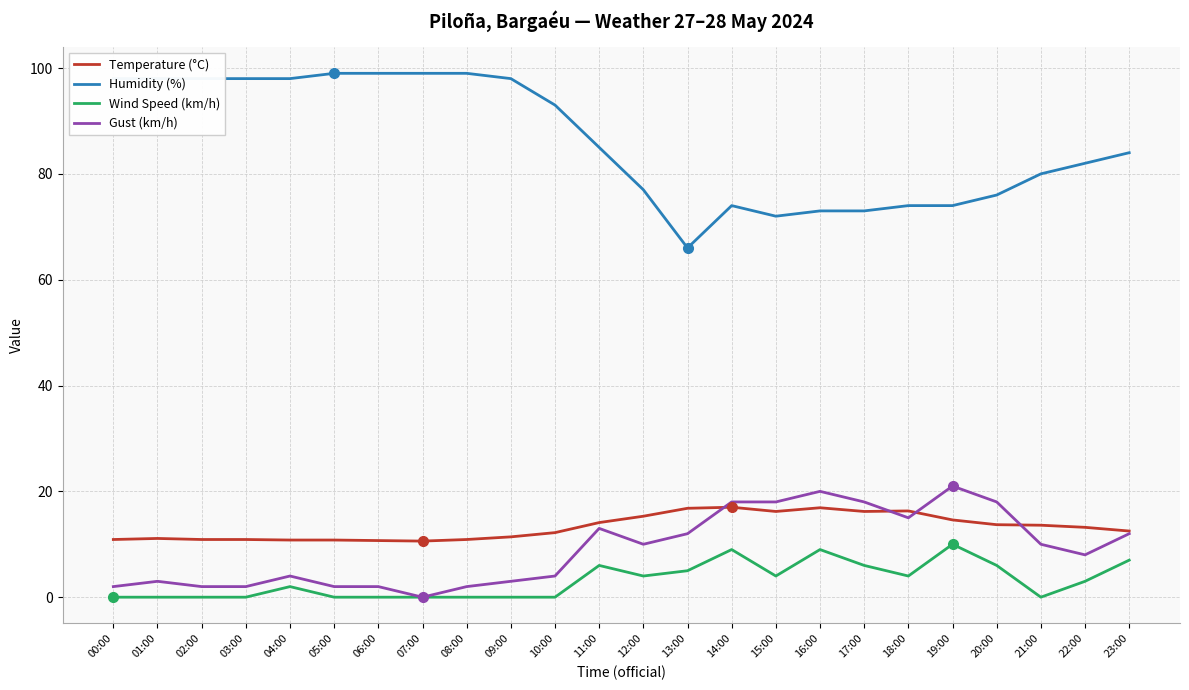

Does the chart display data point markers on the line(s)?

No